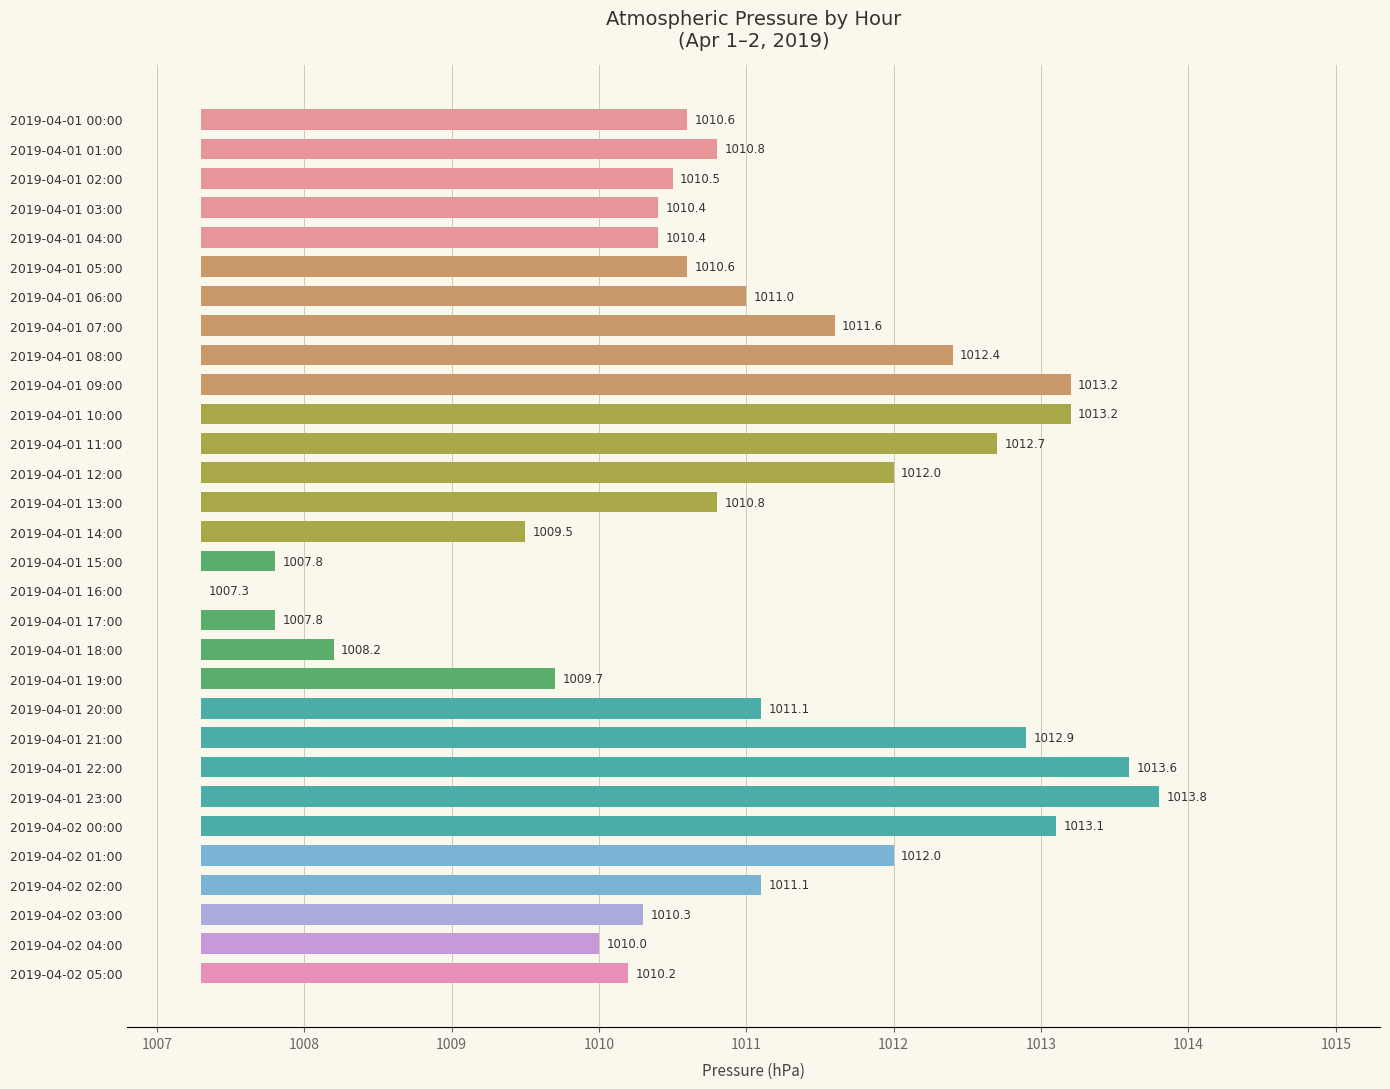

True or false: the data shows 6.4 at 2019-04-01 20:00.

False